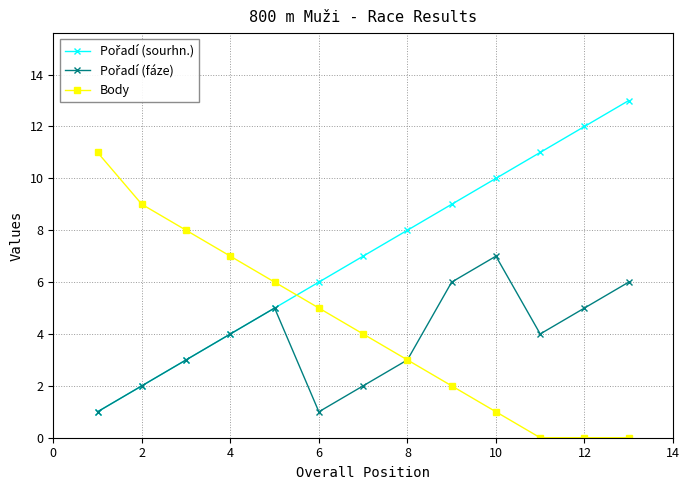

True or false: Pořadí (fáze) and Body intersect in this chart.

False